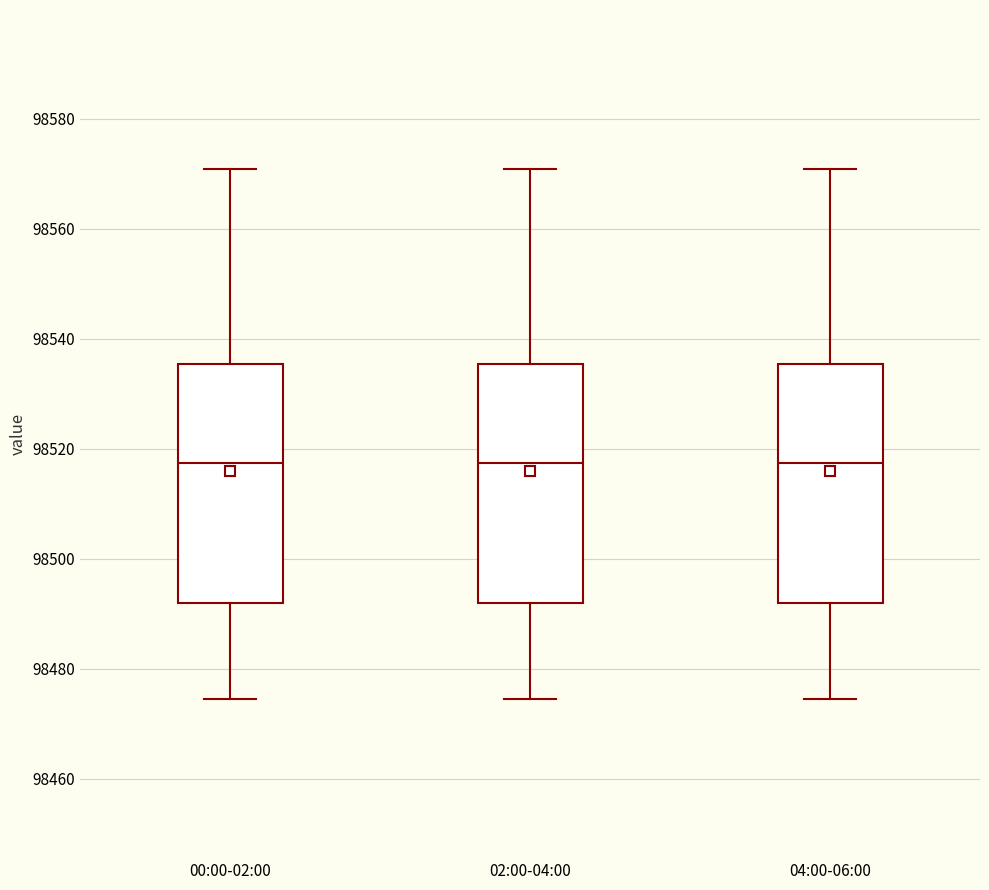

Reading left to right, transcribe this box plot: for each box, give where its median line is, the range the box spans, and where its two whiskers end, as read against the y-axis. The values are not printed on the chart, so give them approximately, as read against the axis.

00:00-02:00: median 98518, box 98492 to 98536, whiskers 98474 to 98570
02:00-04:00: median 98518, box 98492 to 98536, whiskers 98474 to 98570
04:00-06:00: median 98518, box 98492 to 98536, whiskers 98474 to 98570